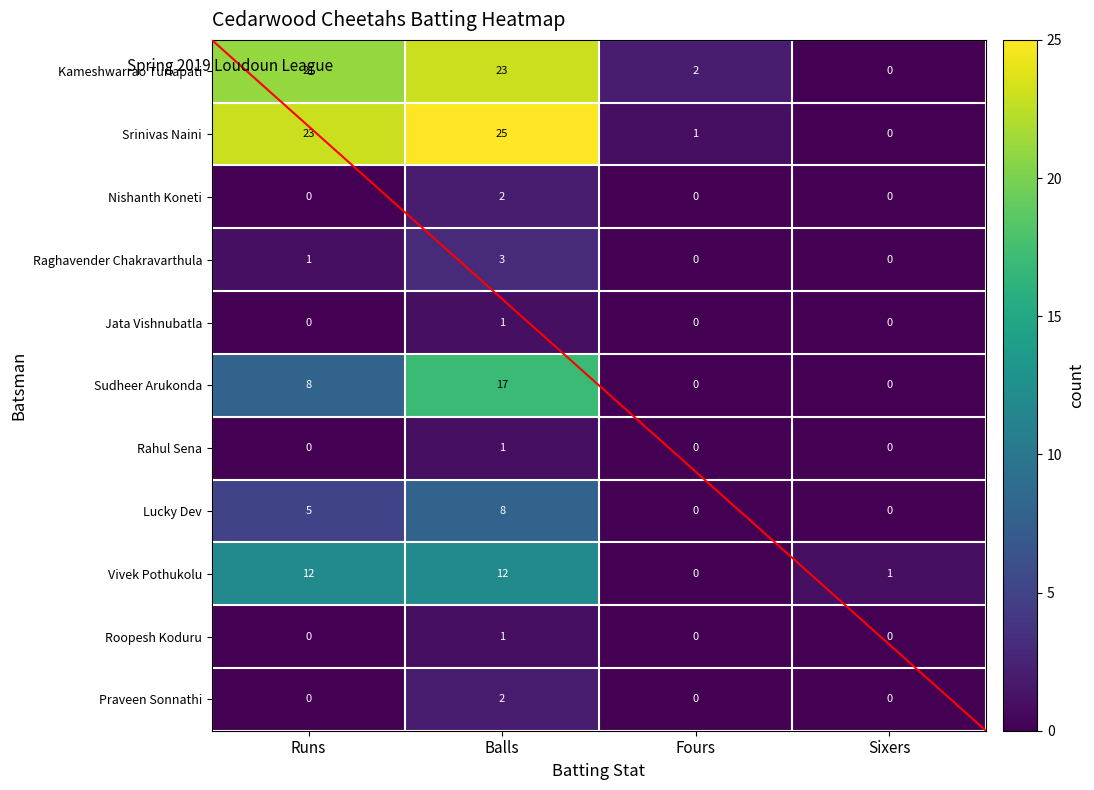

Which has a higher value, Fours or Sixers?

Fours